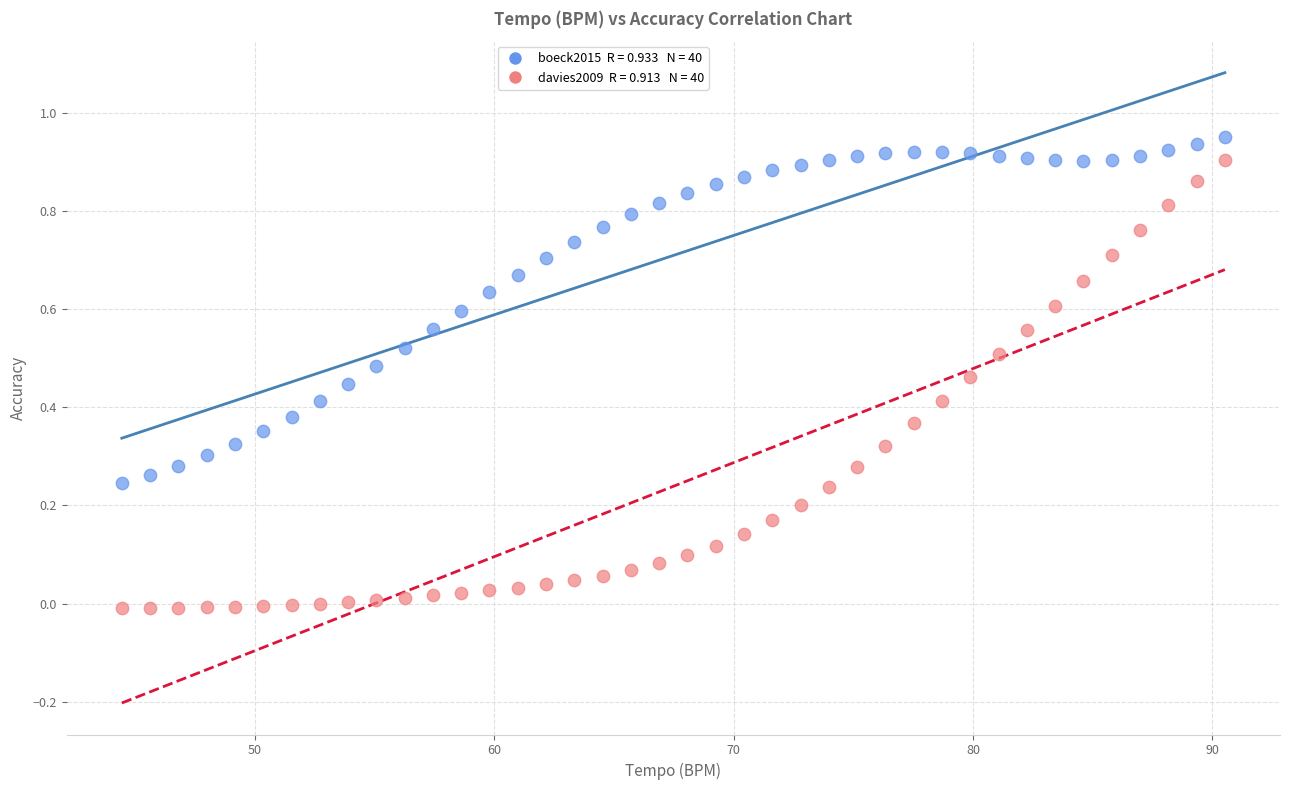

Across all data points, what is the range of Y values (max minus min)?

1.0